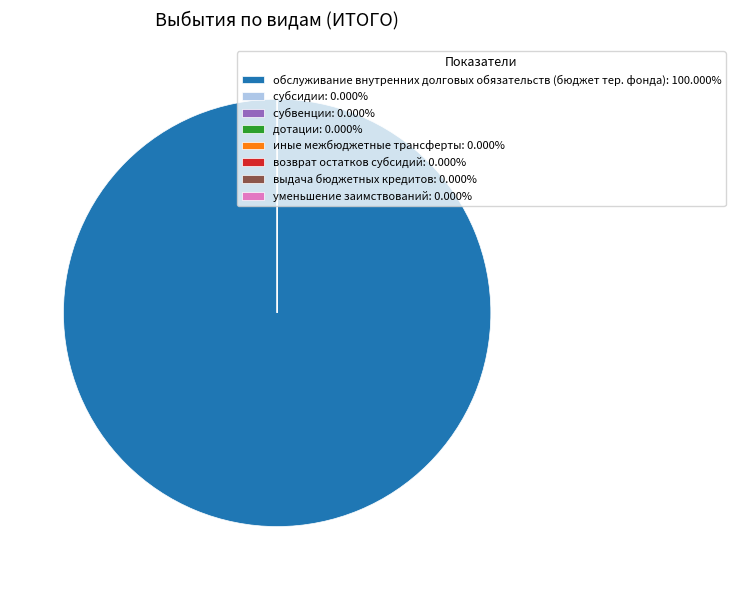

What is the largest slice in the pie chart?

обслуживание внутренних долговых обязательств